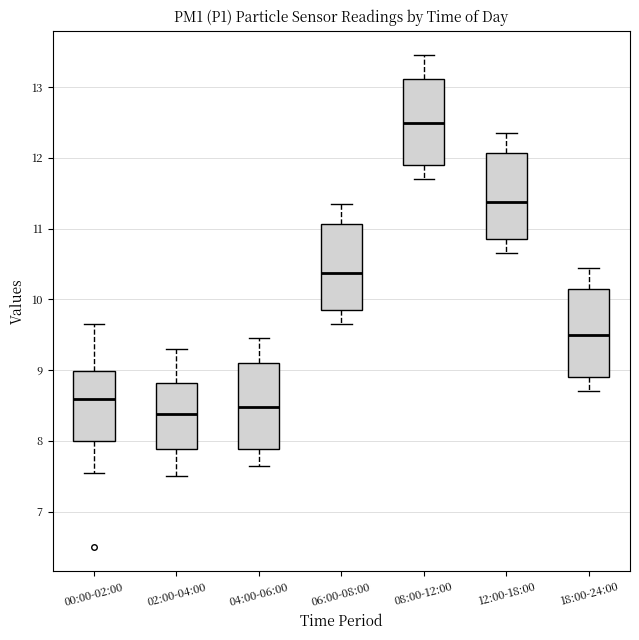

Reading left to right, read every box against the y-axis: the position of its median line, the range the box covers, and the ends of its whiskers. The values are not printed on the chart, so give them approximately, as read against the axis.

00:00-02:00: median 8.6, box 8.0 to 9.0, whiskers 7.6 to 9.7
02:00-04:00: median 8.4, box 7.9 to 8.8, whiskers 7.5 to 9.3
04:00-06:00: median 8.5, box 7.9 to 9.1, whiskers 7.7 to 9.5
06:00-08:00: median 10.4, box 9.9 to 11.1, whiskers 9.7 to 11.4
08:00-12:00: median 12.5, box 11.9 to 13.1, whiskers 11.7 to 13.5
12:00-18:00: median 11.4, box 10.9 to 12.1, whiskers 10.7 to 12.4
18:00-24:00: median 9.5, box 8.9 to 10.2, whiskers 8.7 to 10.5